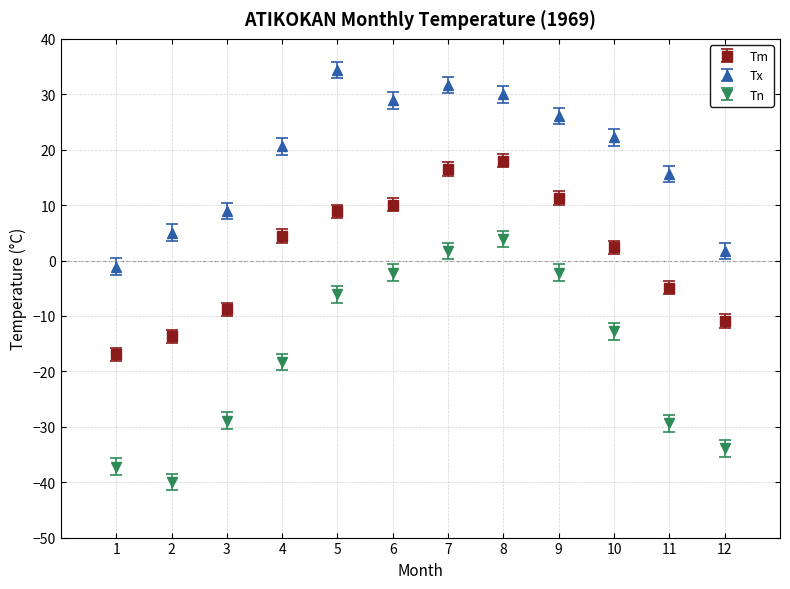

What are all the series names shown in the legend?

Tm, Tx, Tn